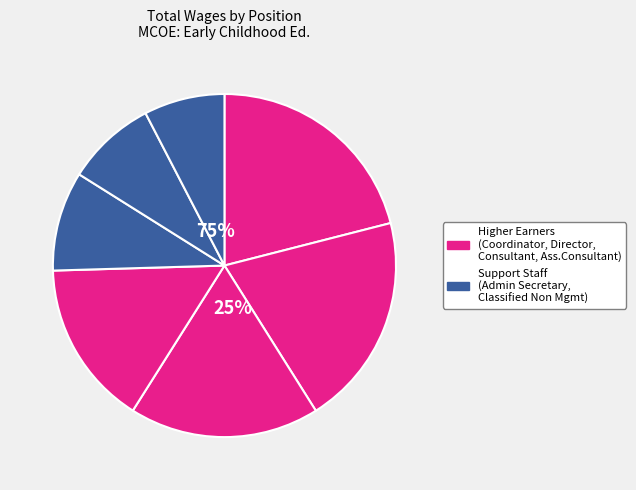

How many slices are in this pie chart?

7